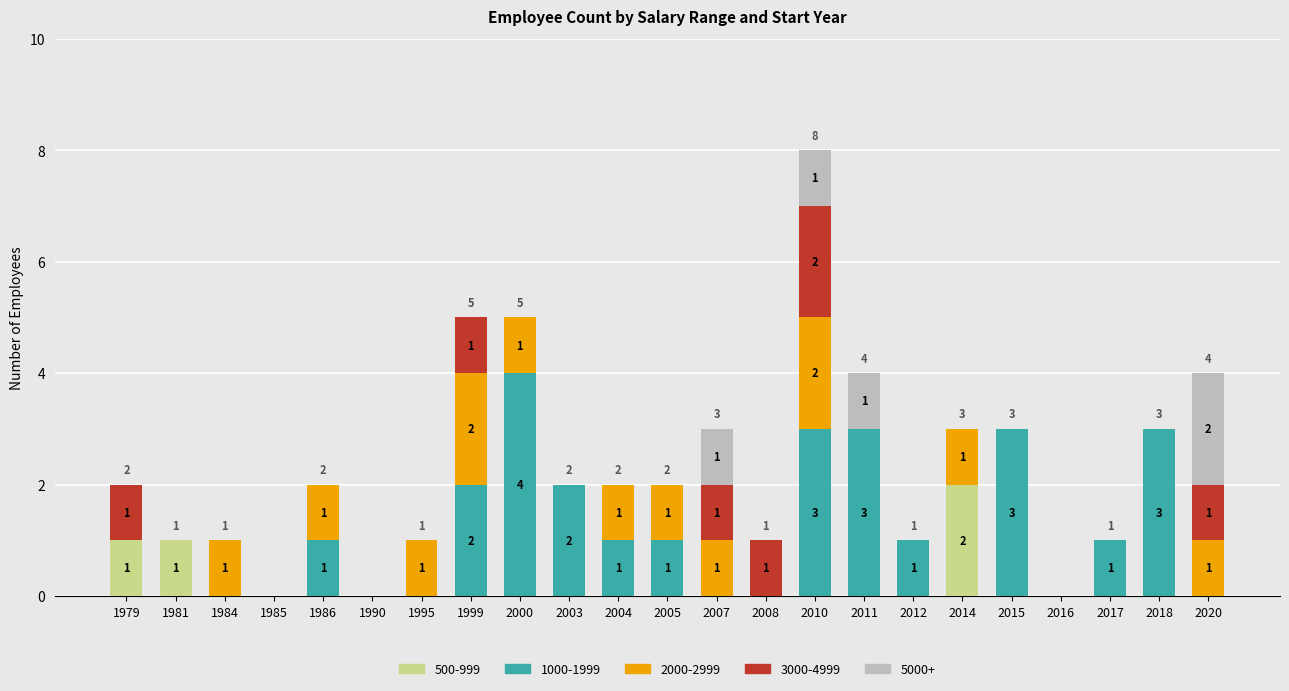

Which category has the highest value in the 500-999 series?

2014